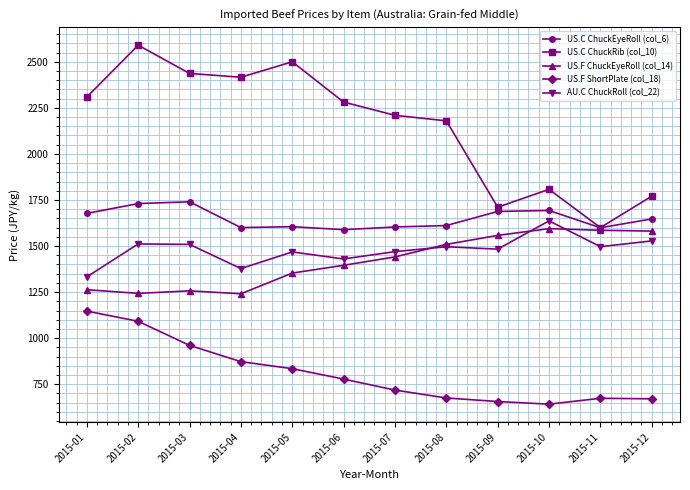

What is the average value of the US.C ChuckRib (col_10) series?

2150.8